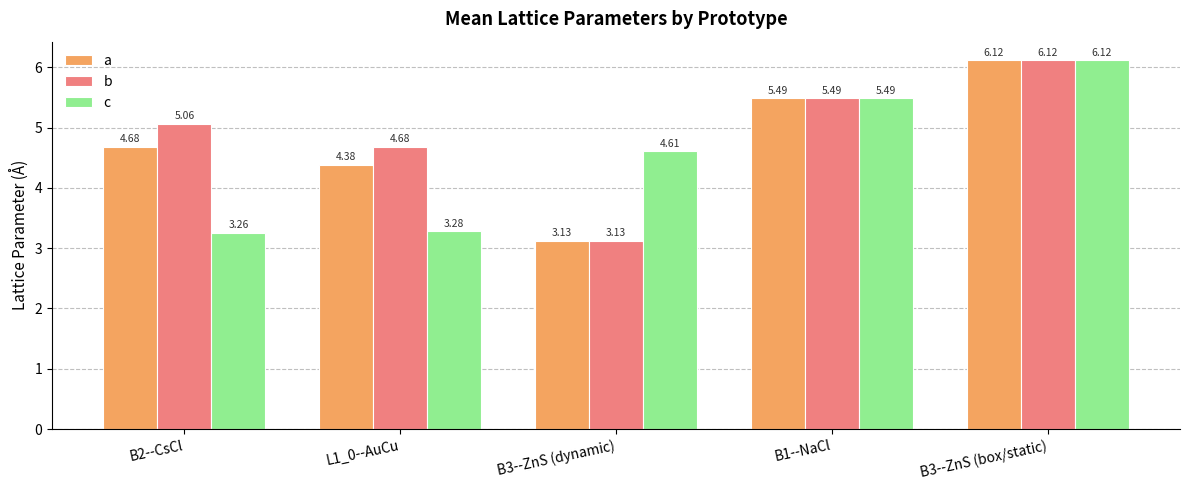

Rank the categories by c value from highest to lowest.

B3--ZnS (box/static), B1--NaCl, B3--ZnS (dynamic), L1_0--AuCu, B2--CsCl